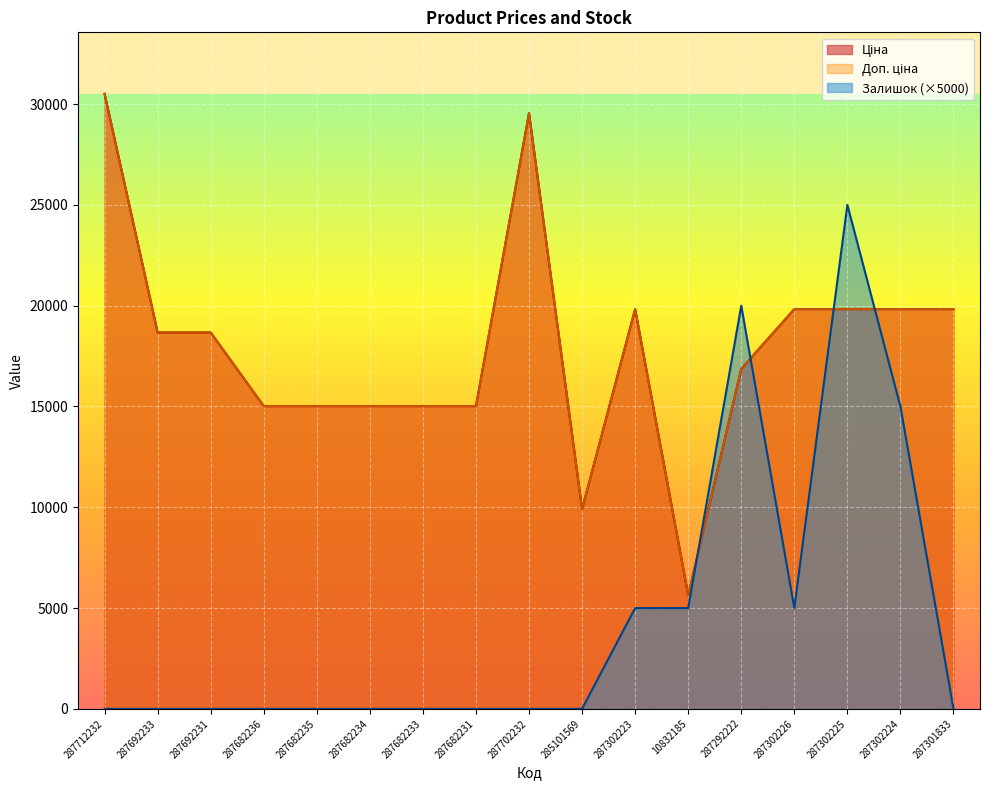

At which label does Залишок reach its minimum?

287712232